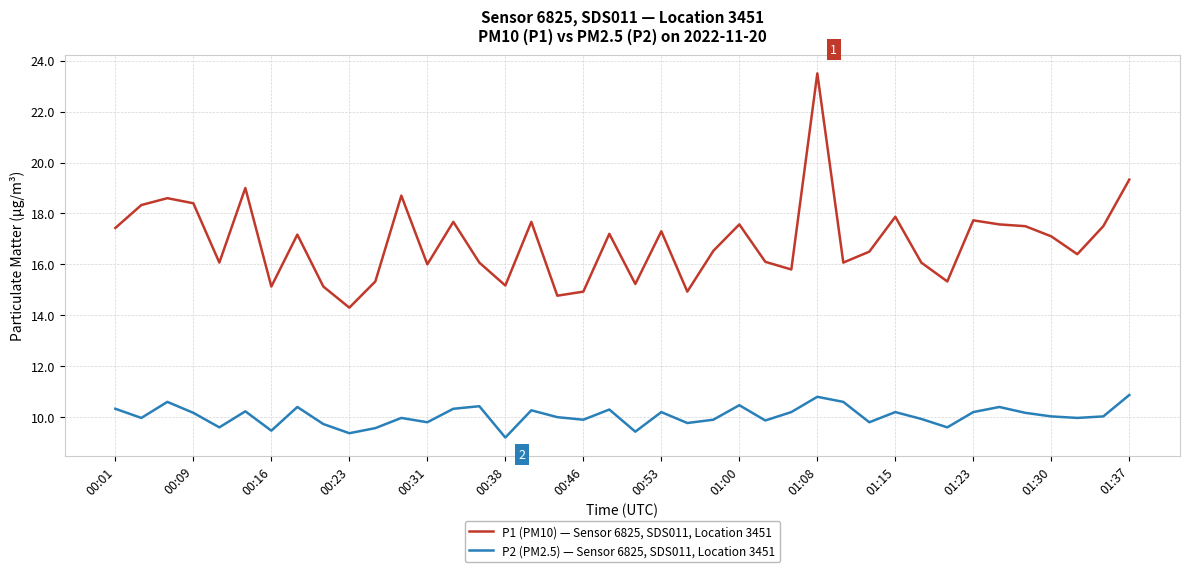

What is the highest value of the P1 (PM10) — Sensor 6825, SDS011, Location 3451 series?

23.5